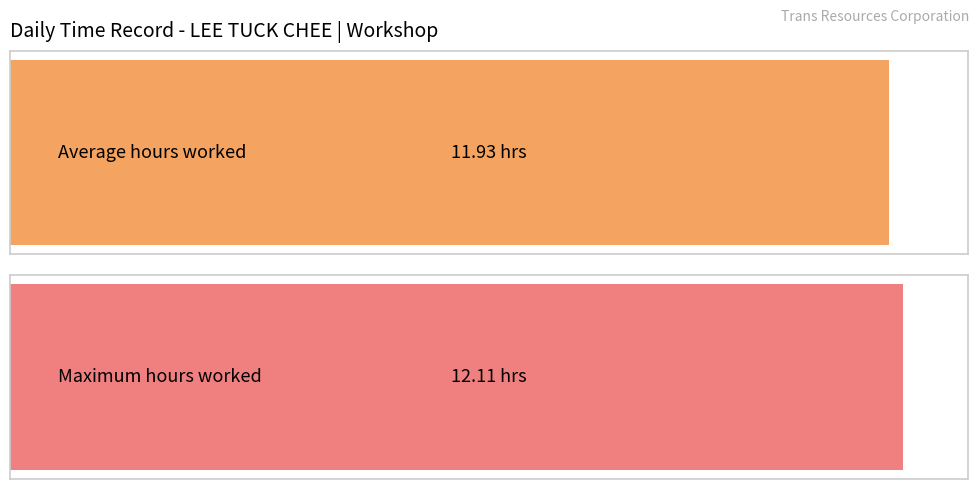

Does the chart contain any negative values?

No